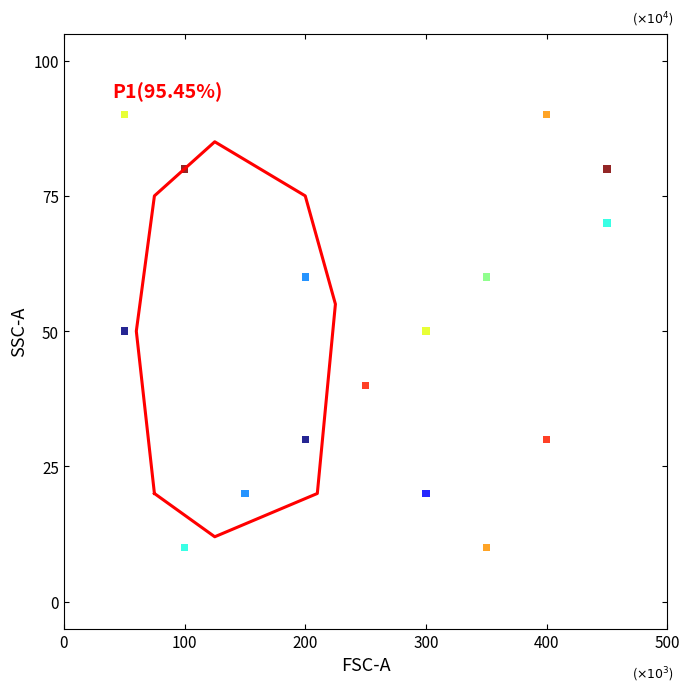

What is the range of X values (max minus min)?

400